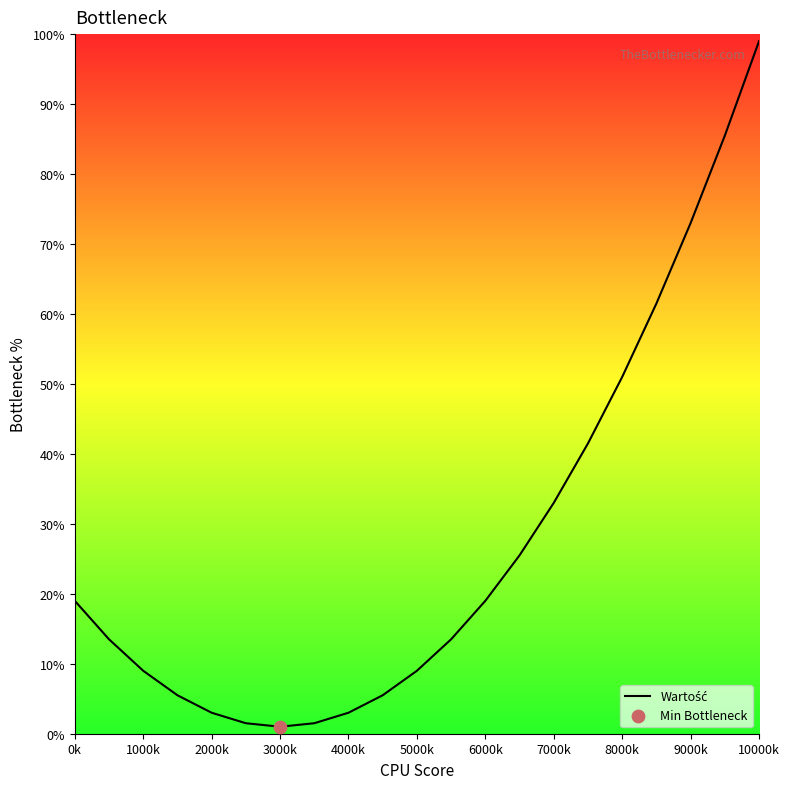

What is the maximum value shown in the chart?

99.0